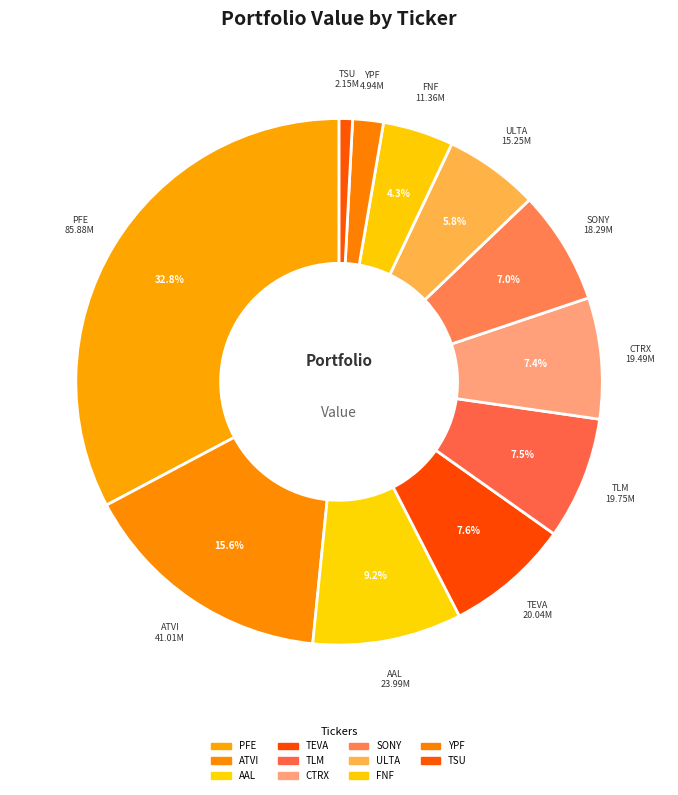

The ATVI slice represents 9% of the pie. True or false?

False